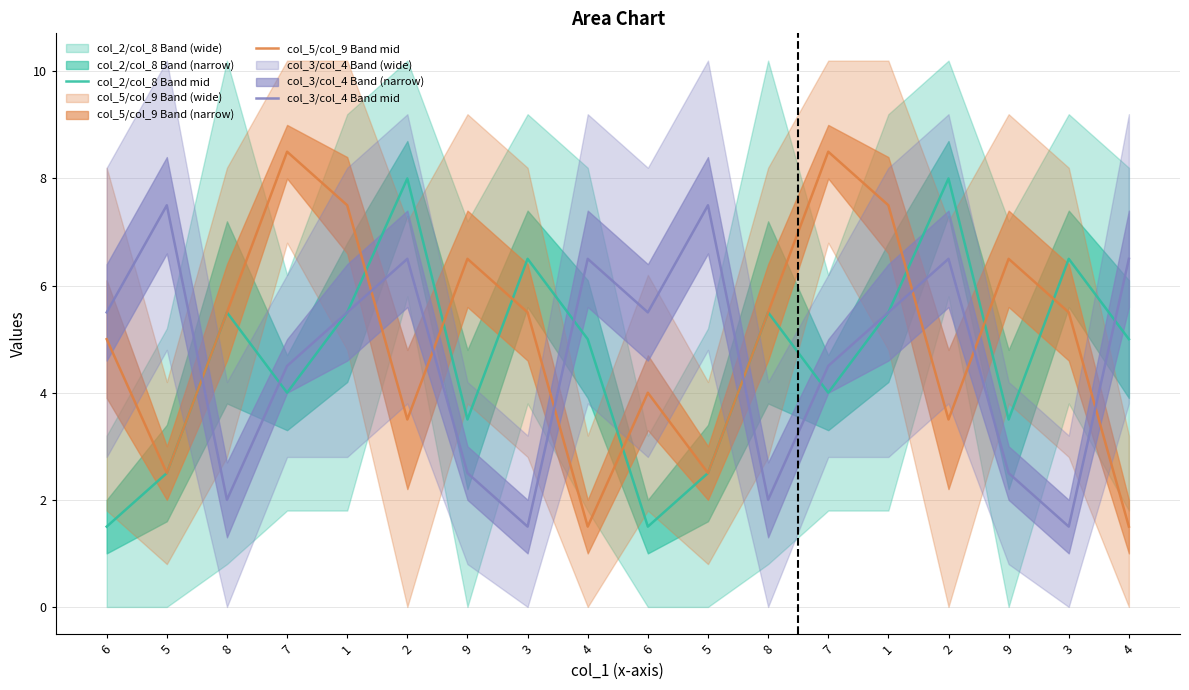

The col_5/col_9 Band mid series shows 4.6 at 2. True or false?

False